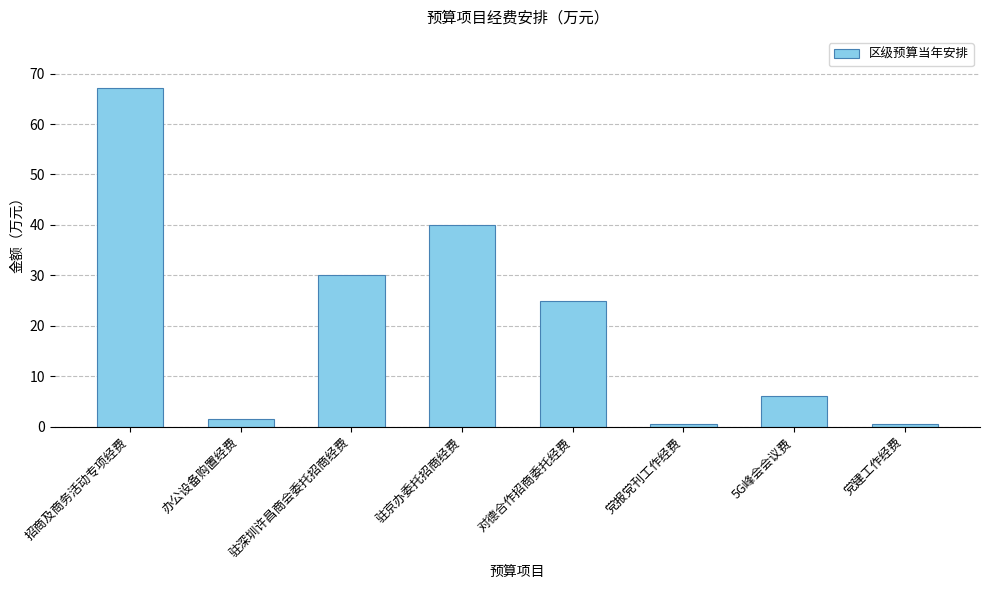

What is the greatest value displayed?

67.2